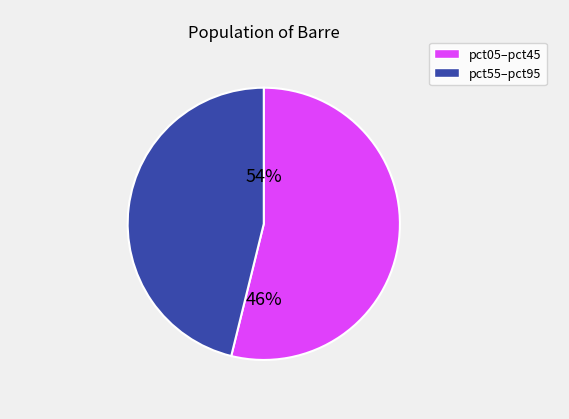

Is pct95 the majority of the pie?

No